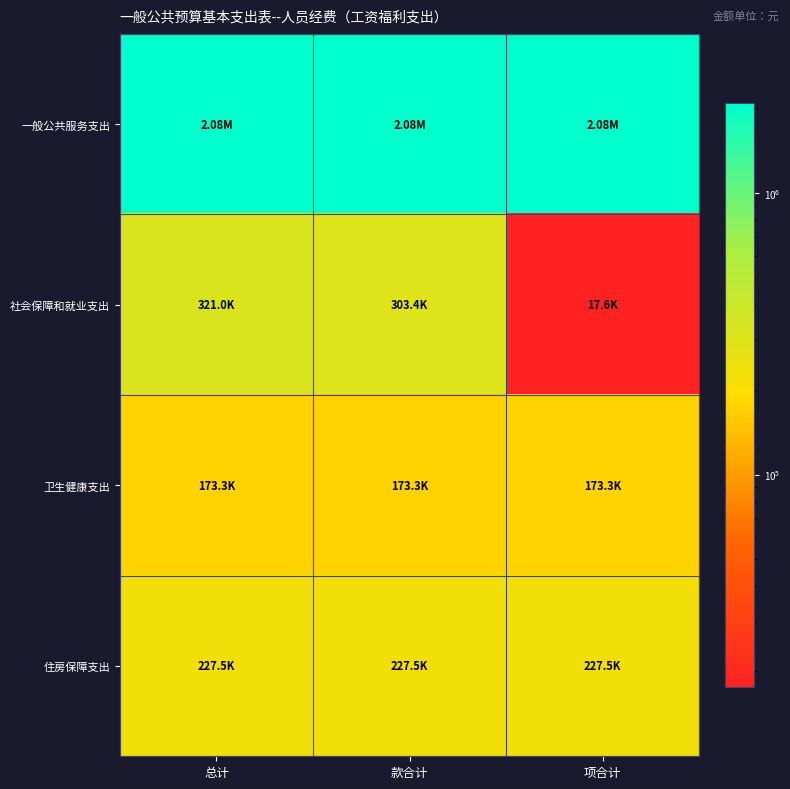

At how many categories does at least one series exceed 1766770?

3